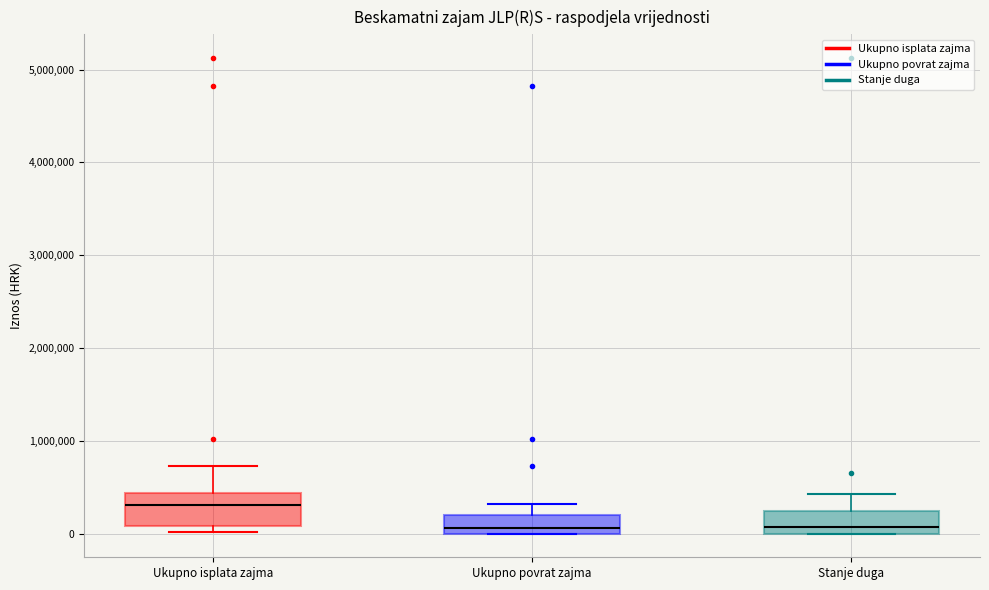

Which box has the highest median line?

Ukupno isplata zajma